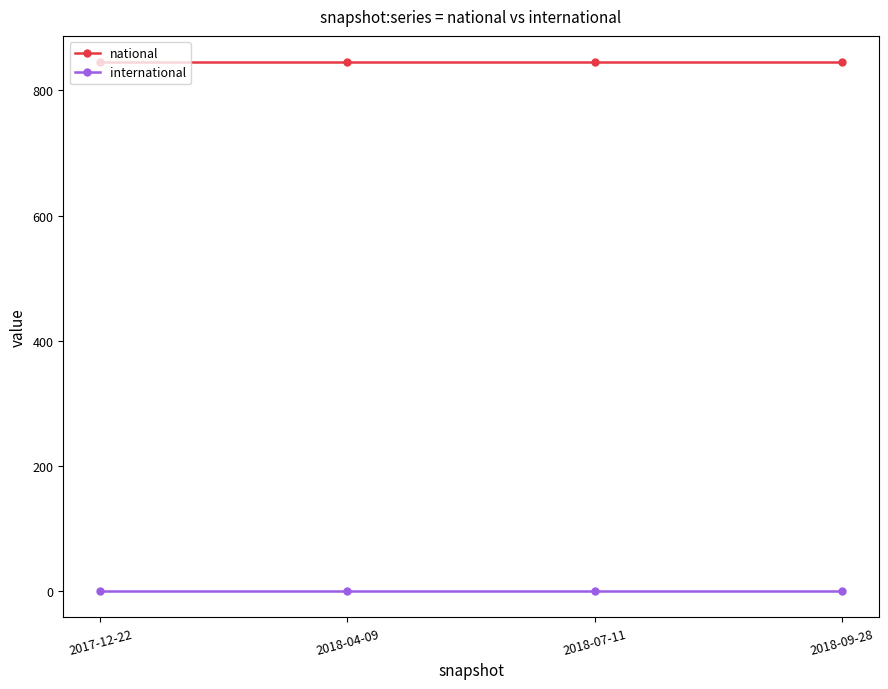

Does the chart display data point markers on the line(s)?

Yes